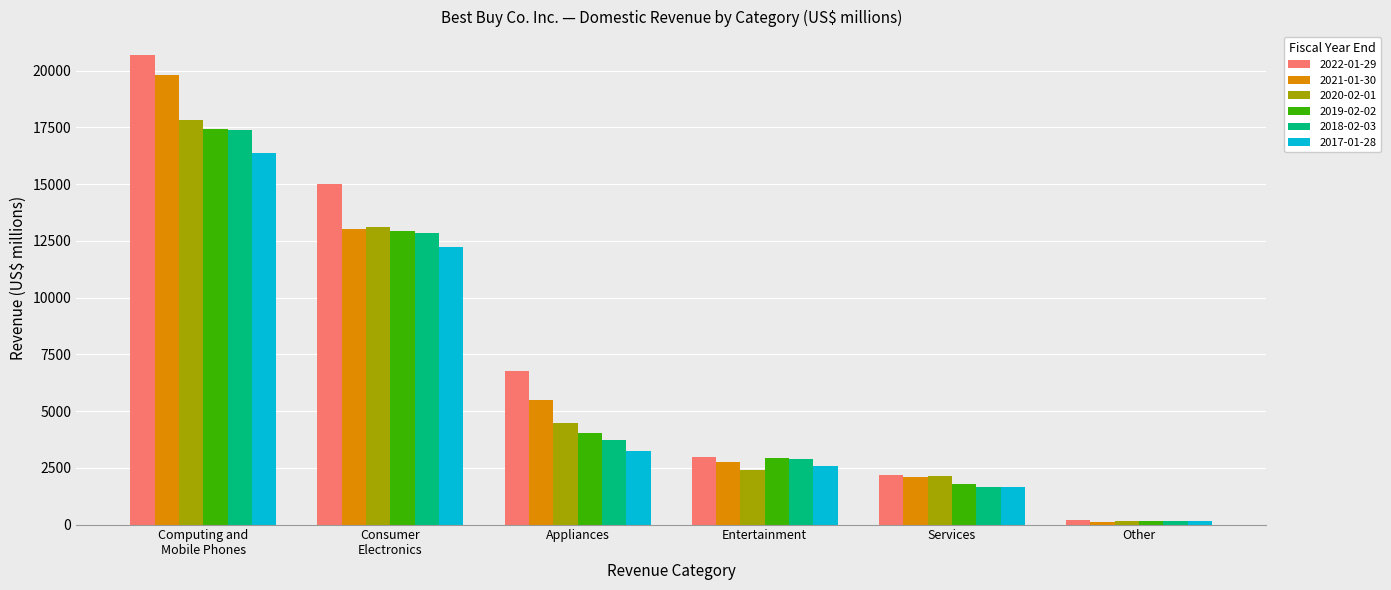

What is the difference between the maximum and second lowest values in the 2017-01-28 series?

14748